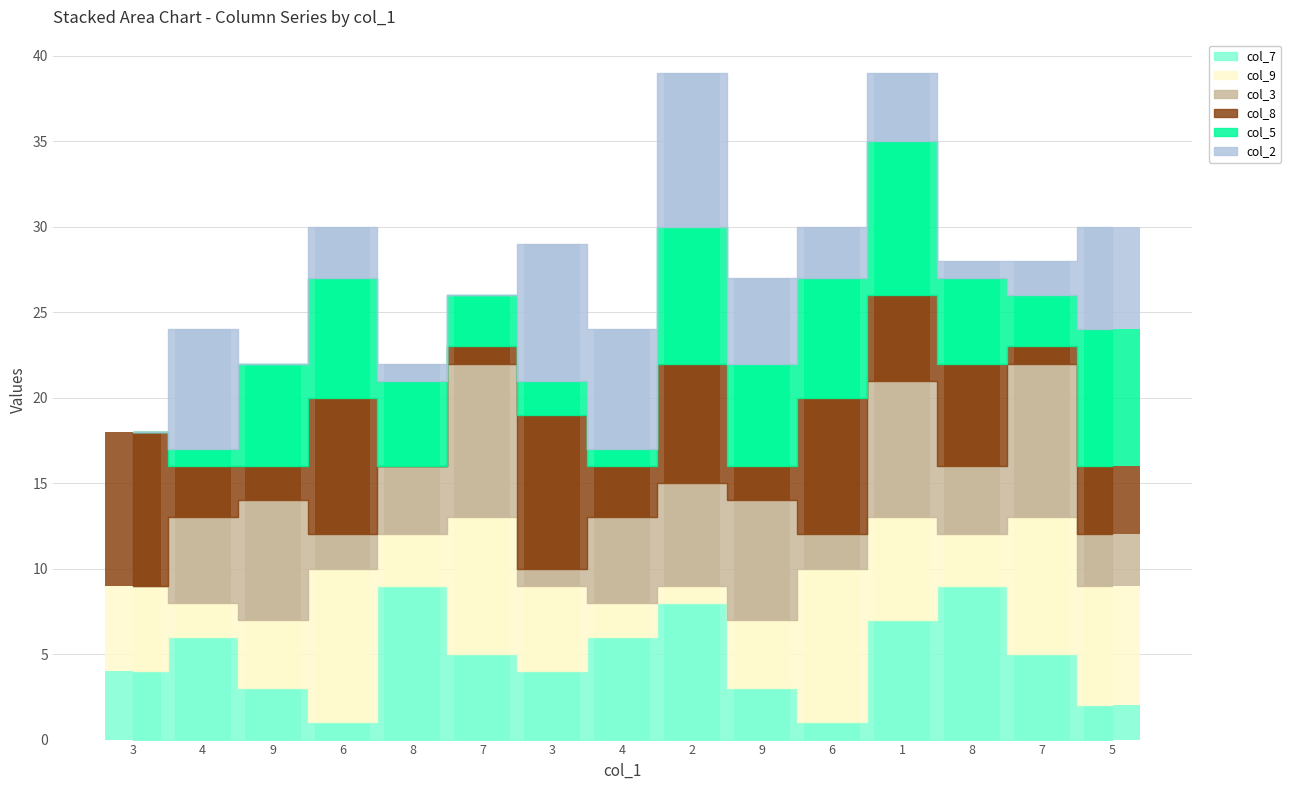

The col_7 series shows 5 at 8. True or false?

False